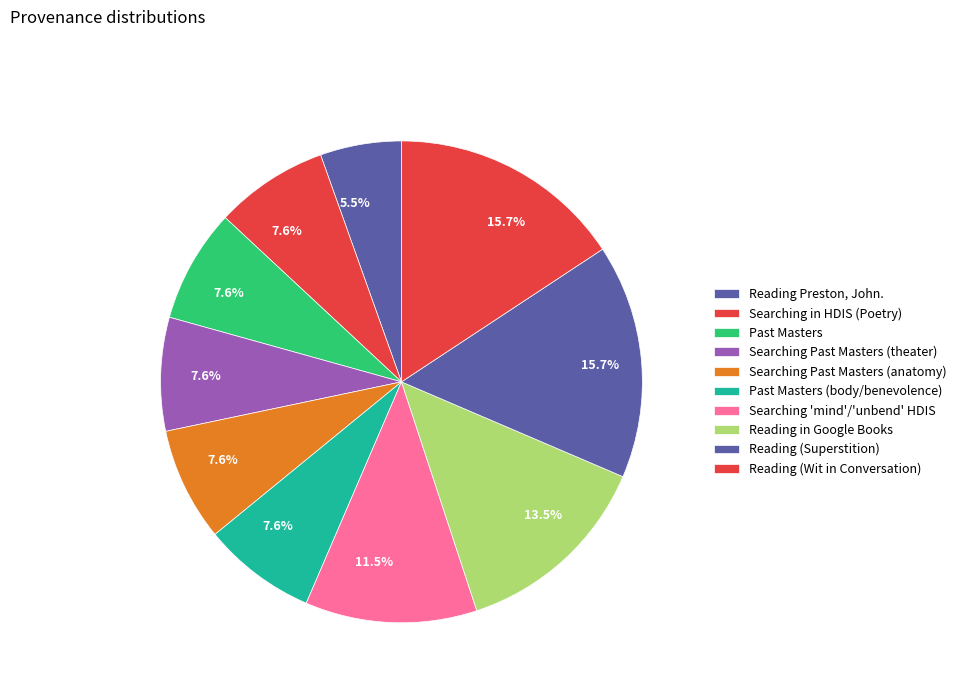

Which slice is the smallest?

Reading Preston, John.